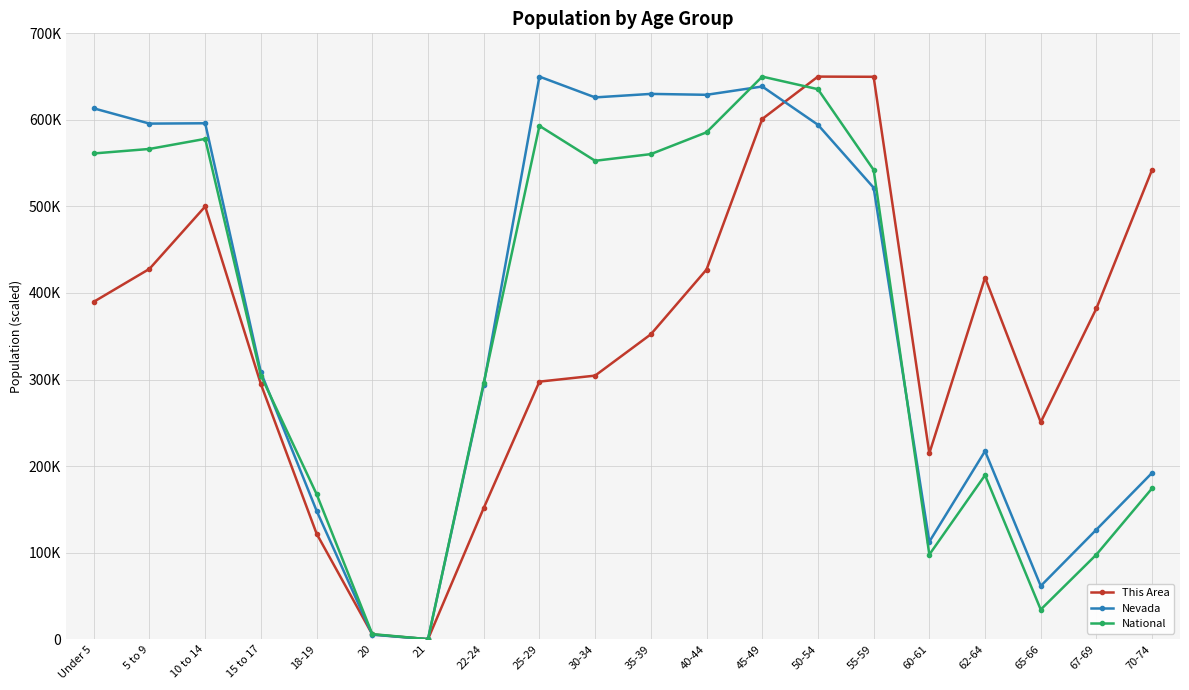

Does the chart have visible grid lines?

Yes